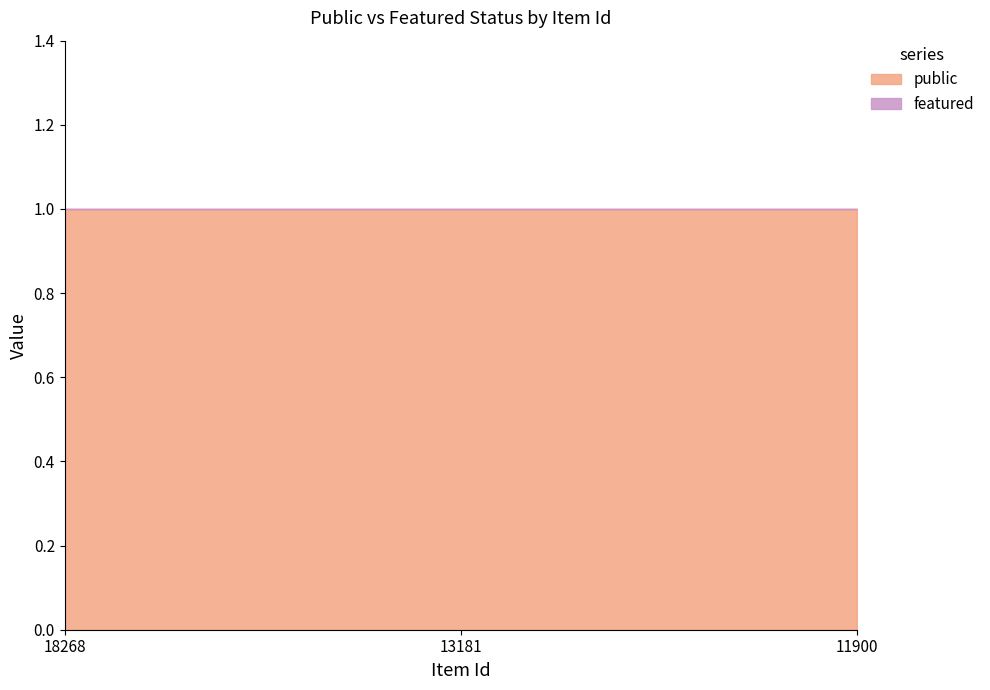

Where is featured nearest to the value 0?

18268